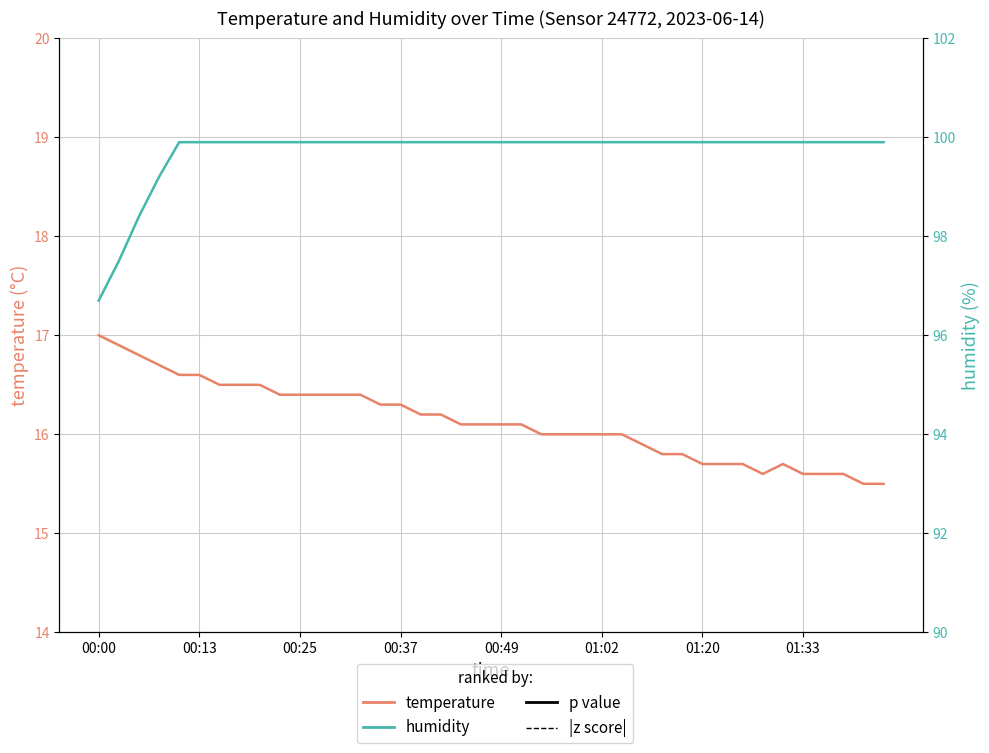

True or false: humidity (solid / p value) and temperature (solid / p value) intersect in this chart.

False